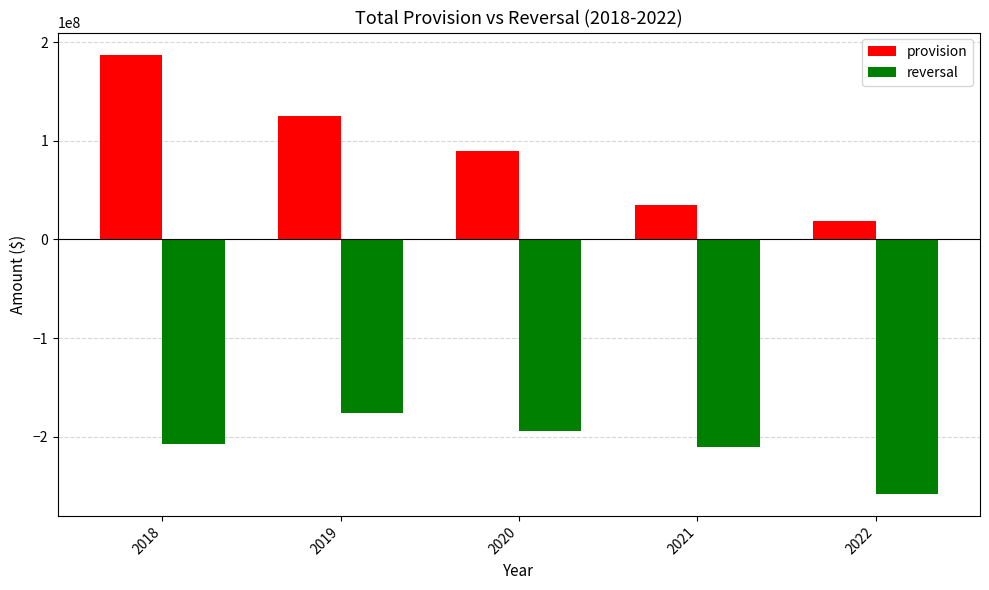

The value of reversal at 2020 is -321502370. True or false?

False